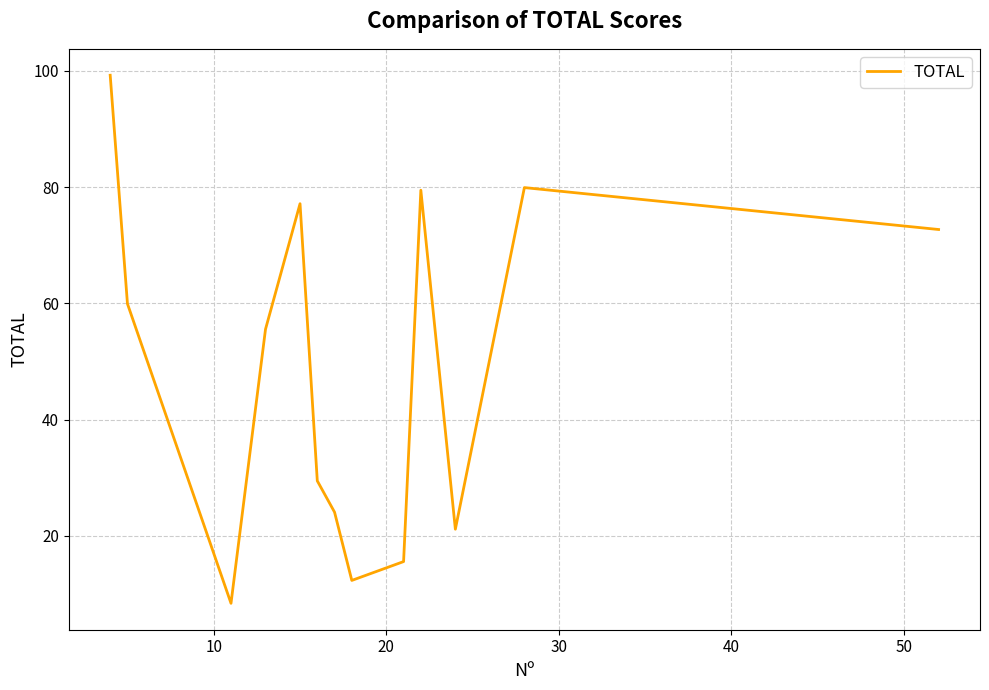

Is this an area chart (filled region under the line)?

No